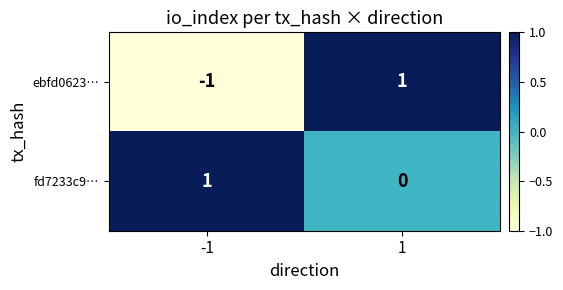

List the series in order of their overall mean, lowest first.

ebfd0623…, fd7233c9…